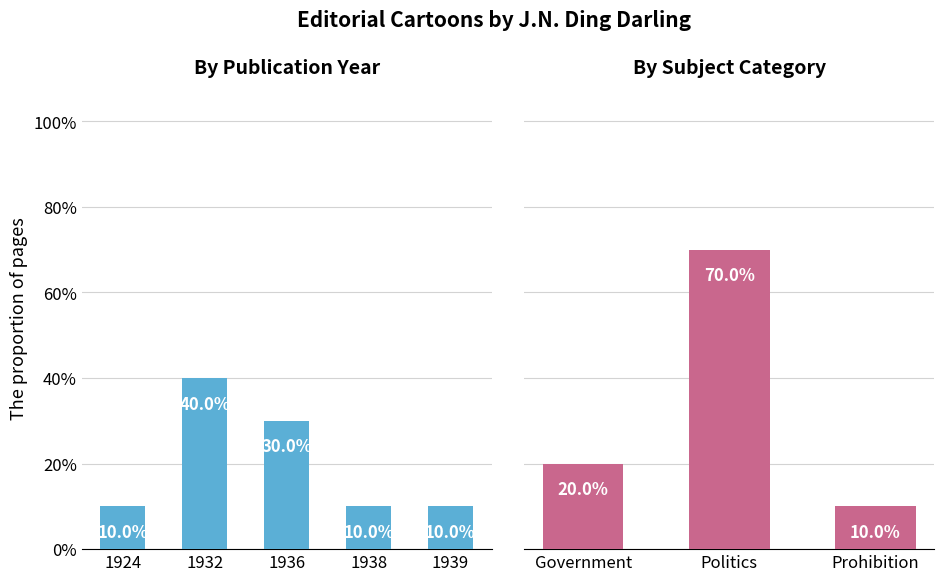

Are the bars horizontal?

No